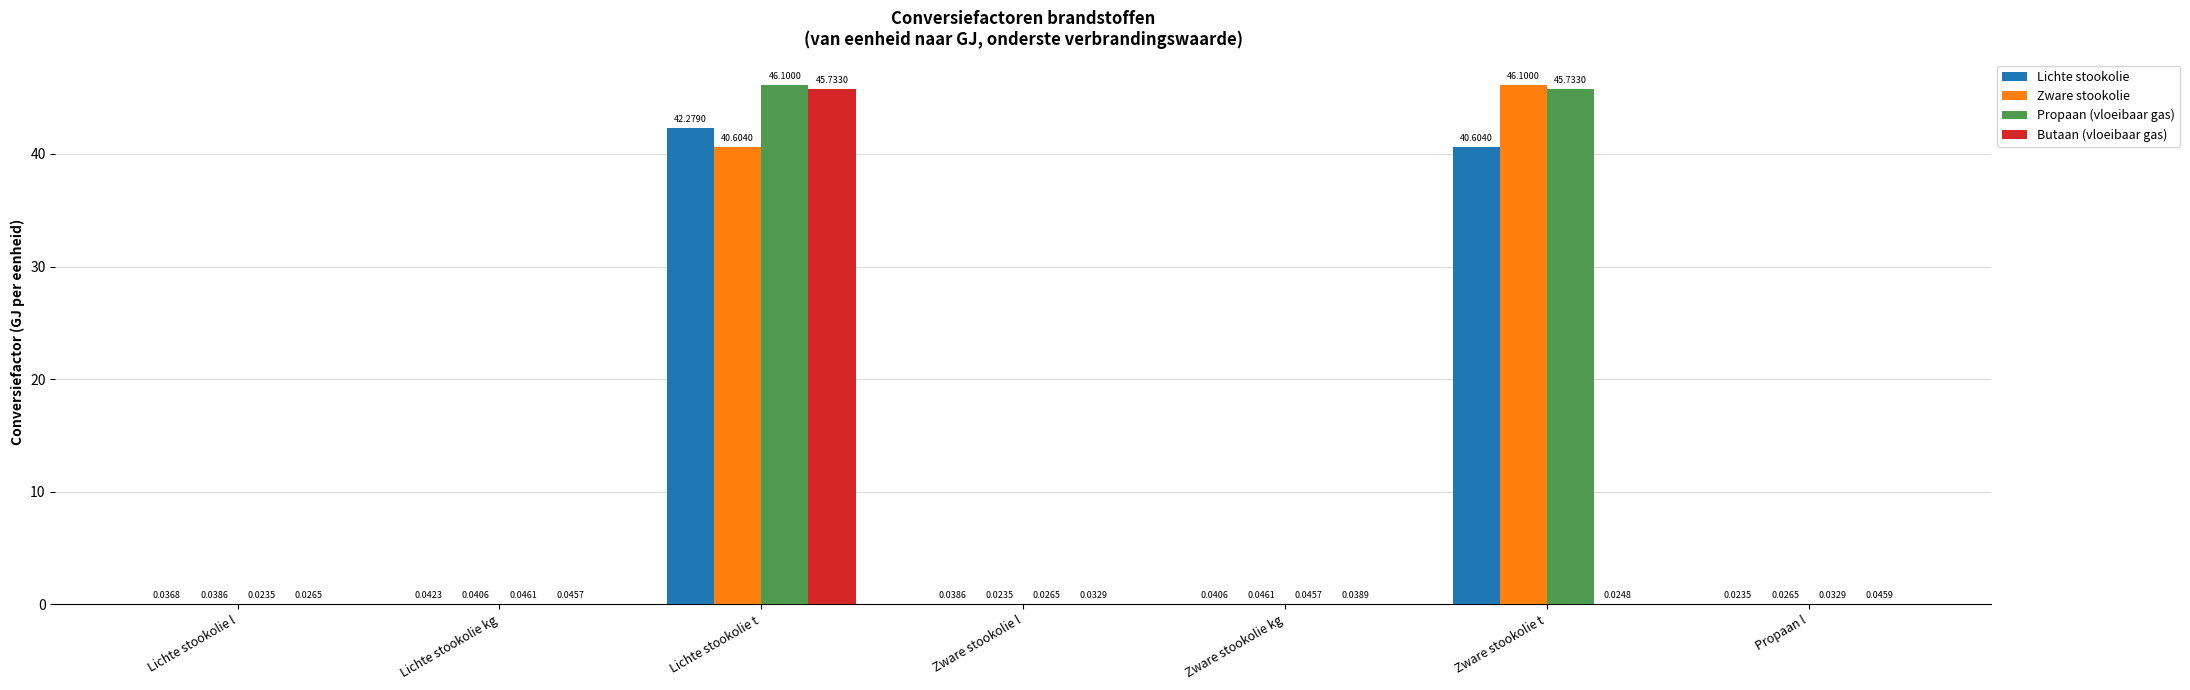

At which category is the sum across all series the highest?

Lichte stookolie t